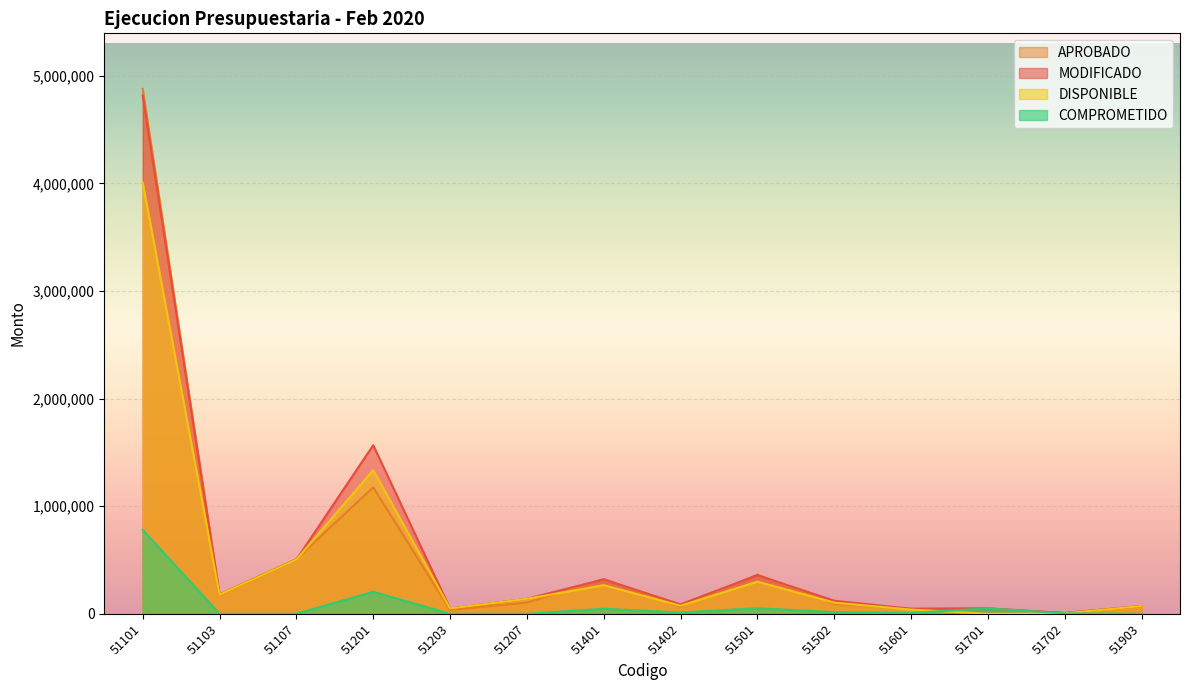

How many lines are shown in the chart?

4